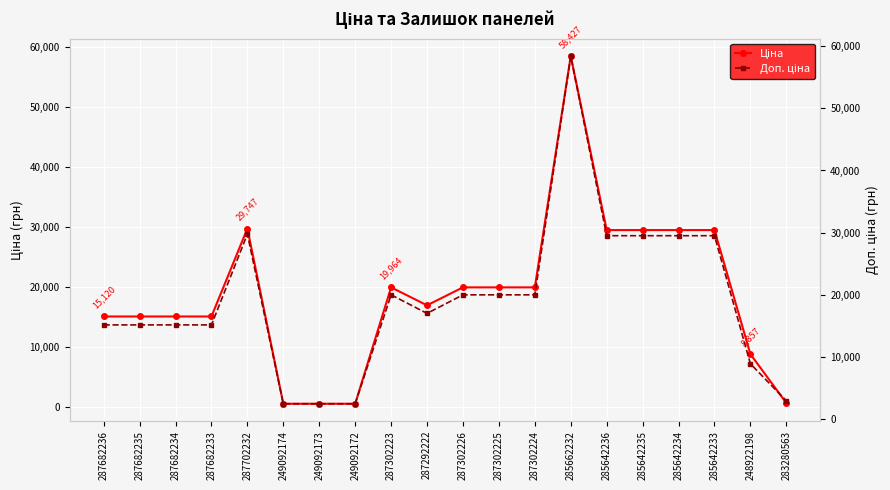

The Ціна series shows 29747.2 at 287702232. True or false?

True